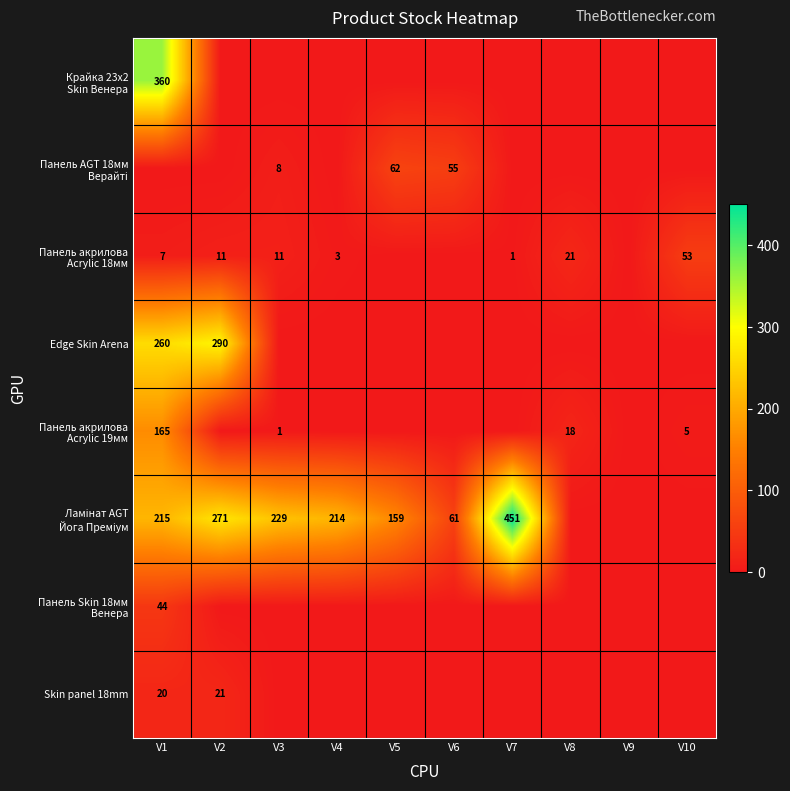

At which category does the chart reach its peak across all series?

V7